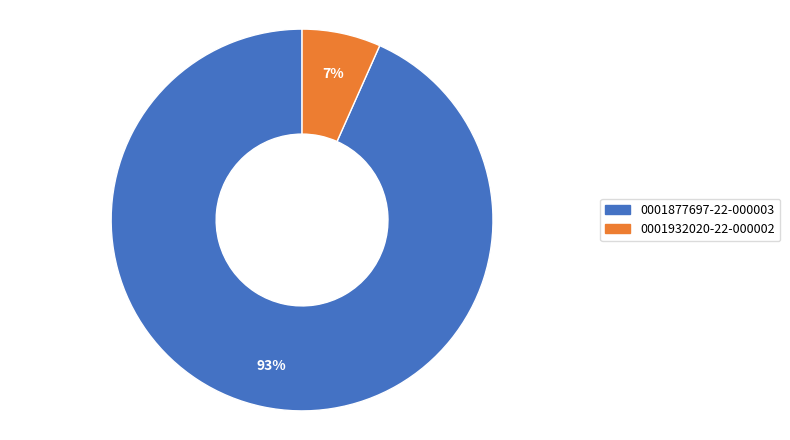

To the nearest percent, what is the average slice percentage?

50%